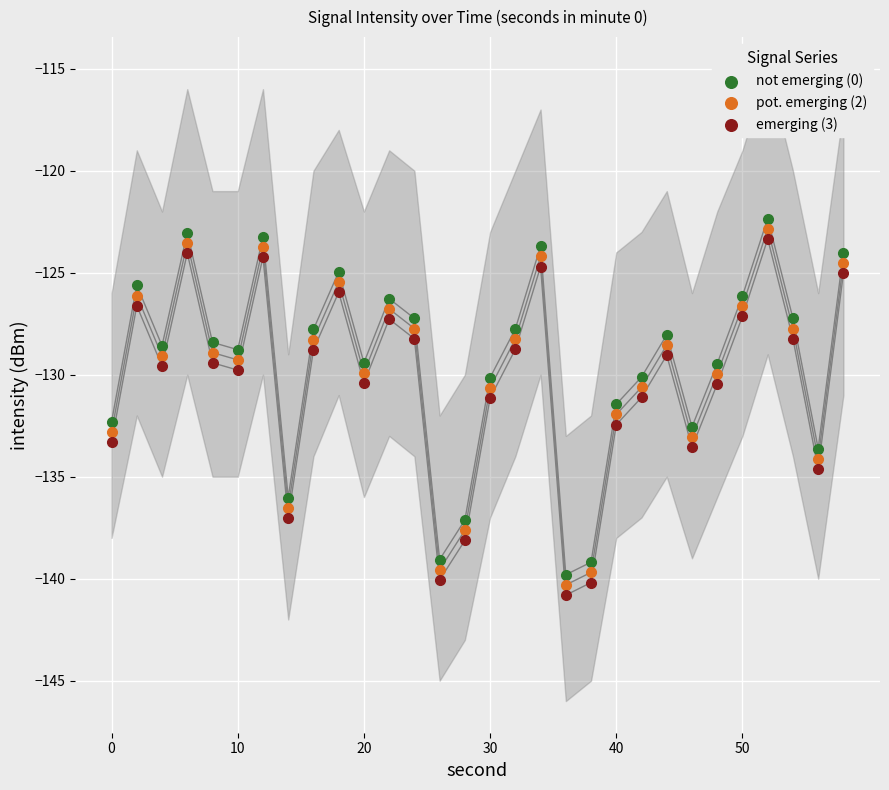

What is the X range (max minus min) for the scatter plot?

58.0